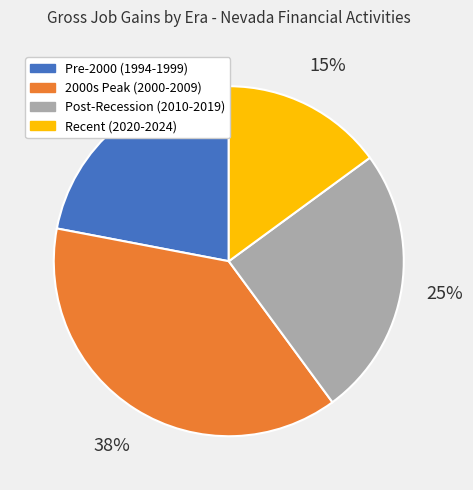

True or false: 2000s Peak (2000-2009) accounts for 49% of the total.

False